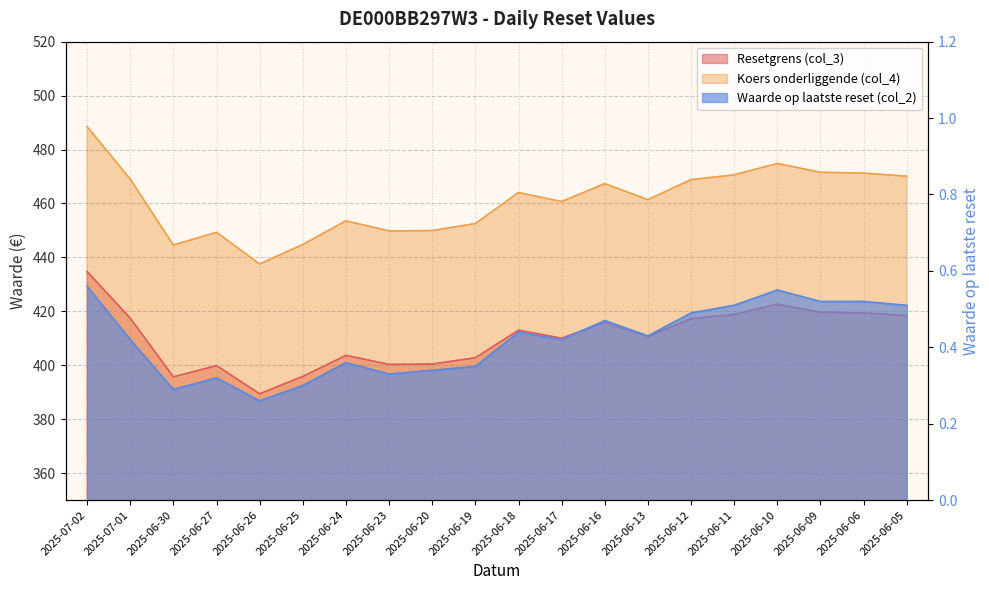

True or false: Koers onderliggende (col_4) and Resetgrens (col_3) intersect in this chart.

False